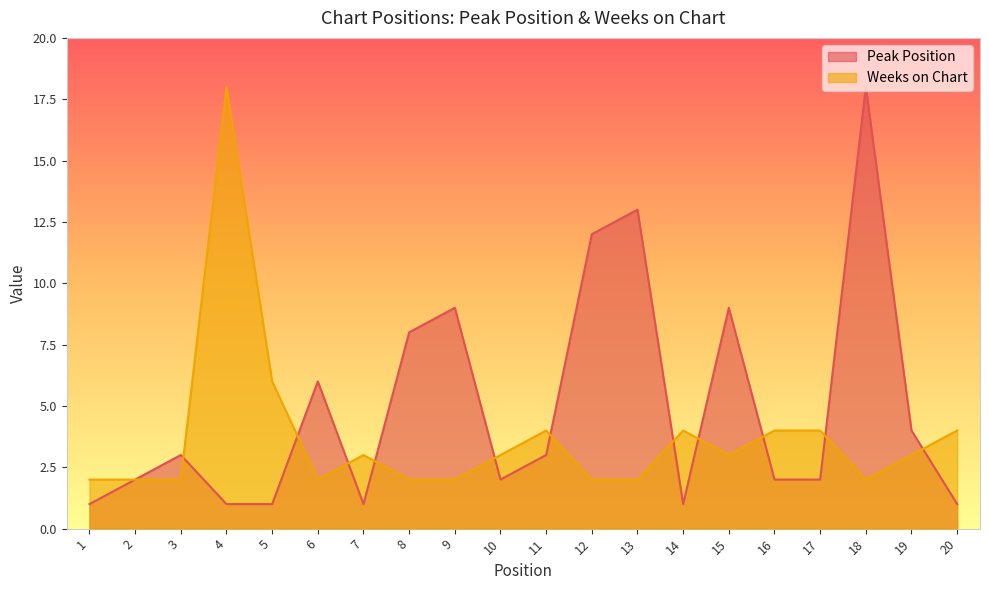

True or false: Weeks on Chart and Peak Position intersect in this chart.

True